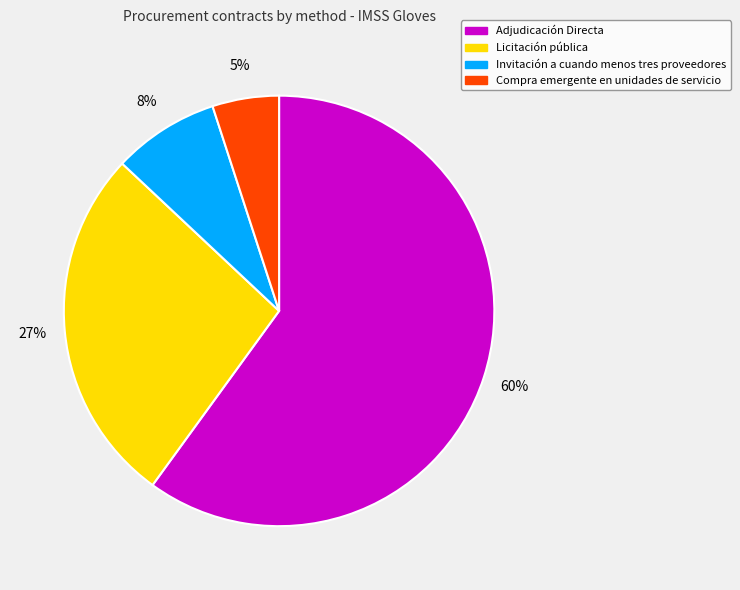

Do Licitación pública and Compra emergente en unidades de servicio together represent more than half of the pie?

No